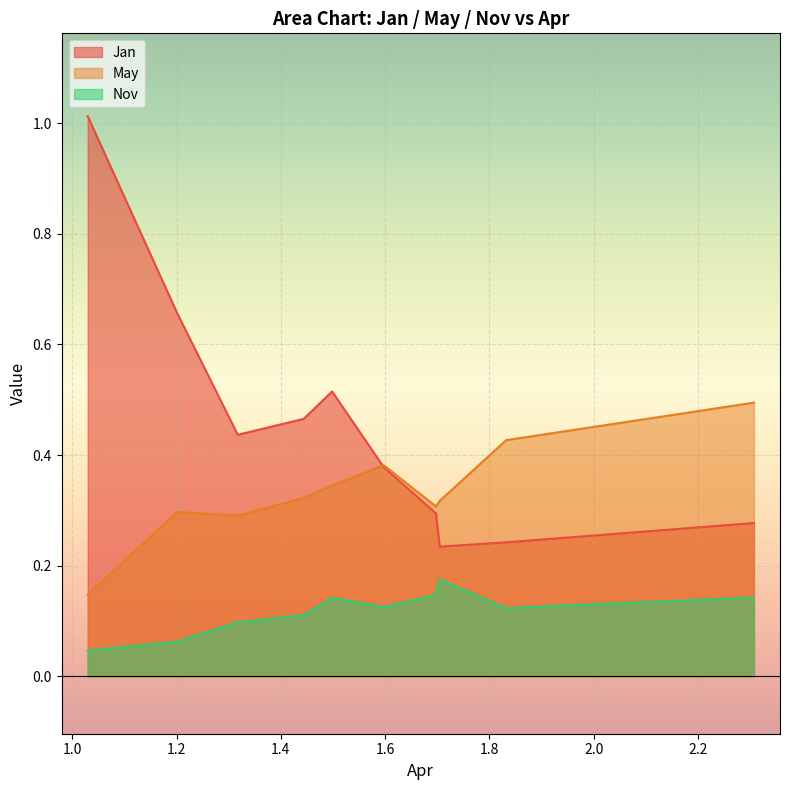

True or false: Nov and May cross at least once.

False